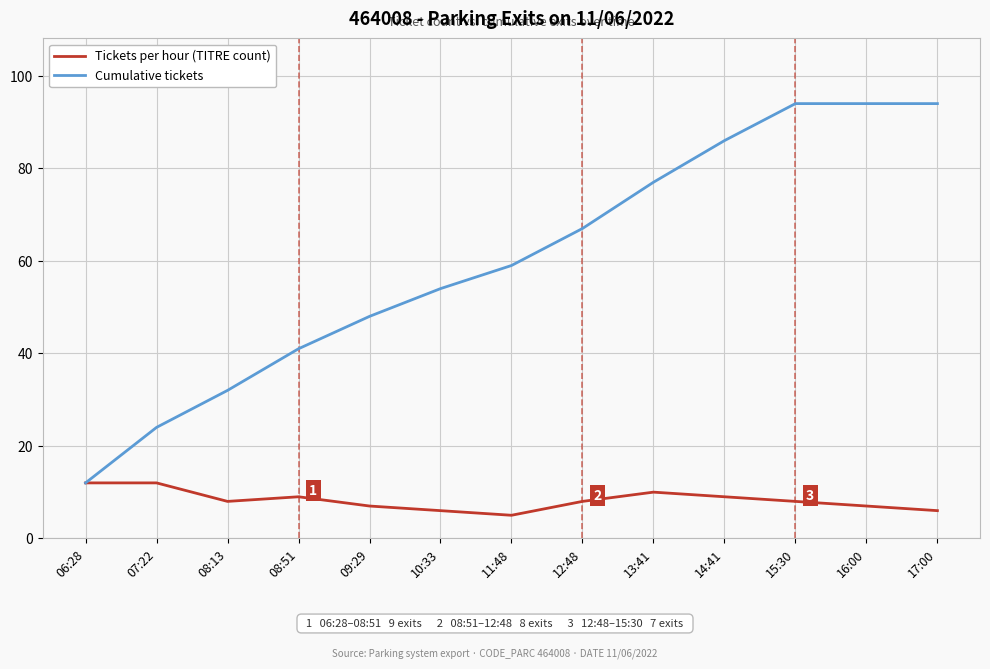

How many series are shown in this chart?

2